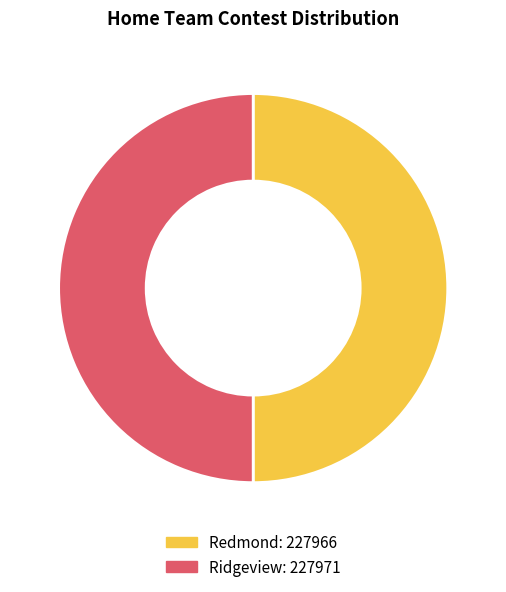

Is it true that Redmond is 43% of the pie?

False